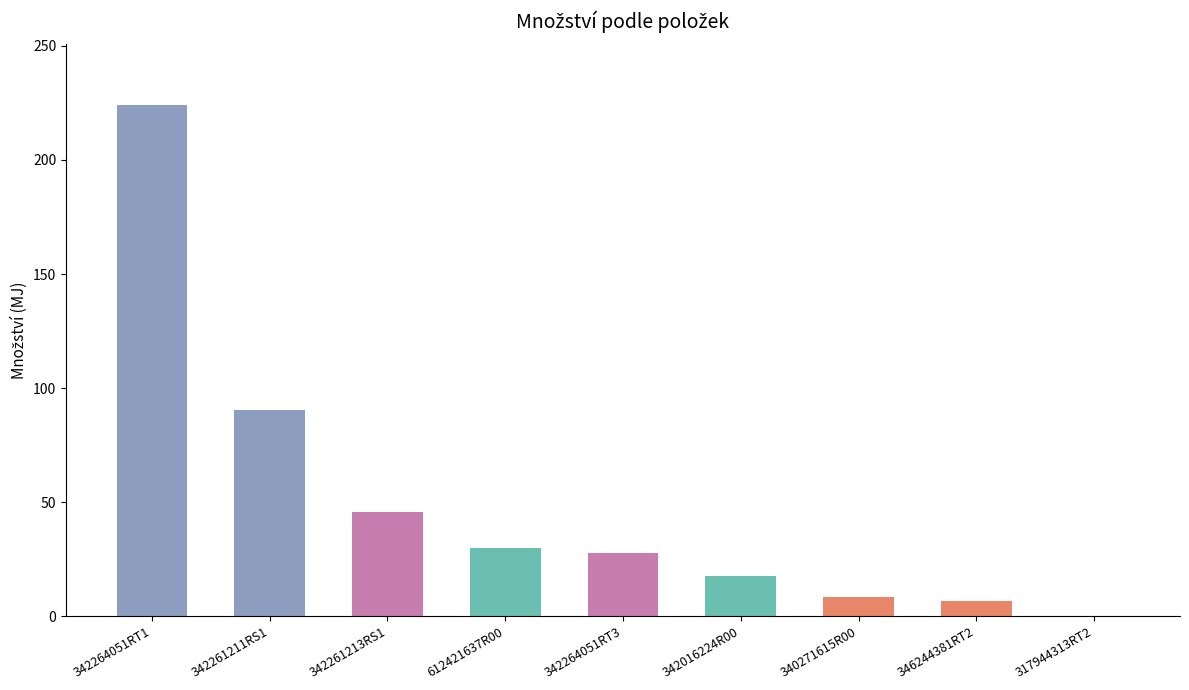

What is the sum of the values at 346244381RT2 and 342264051RT3?

34.4